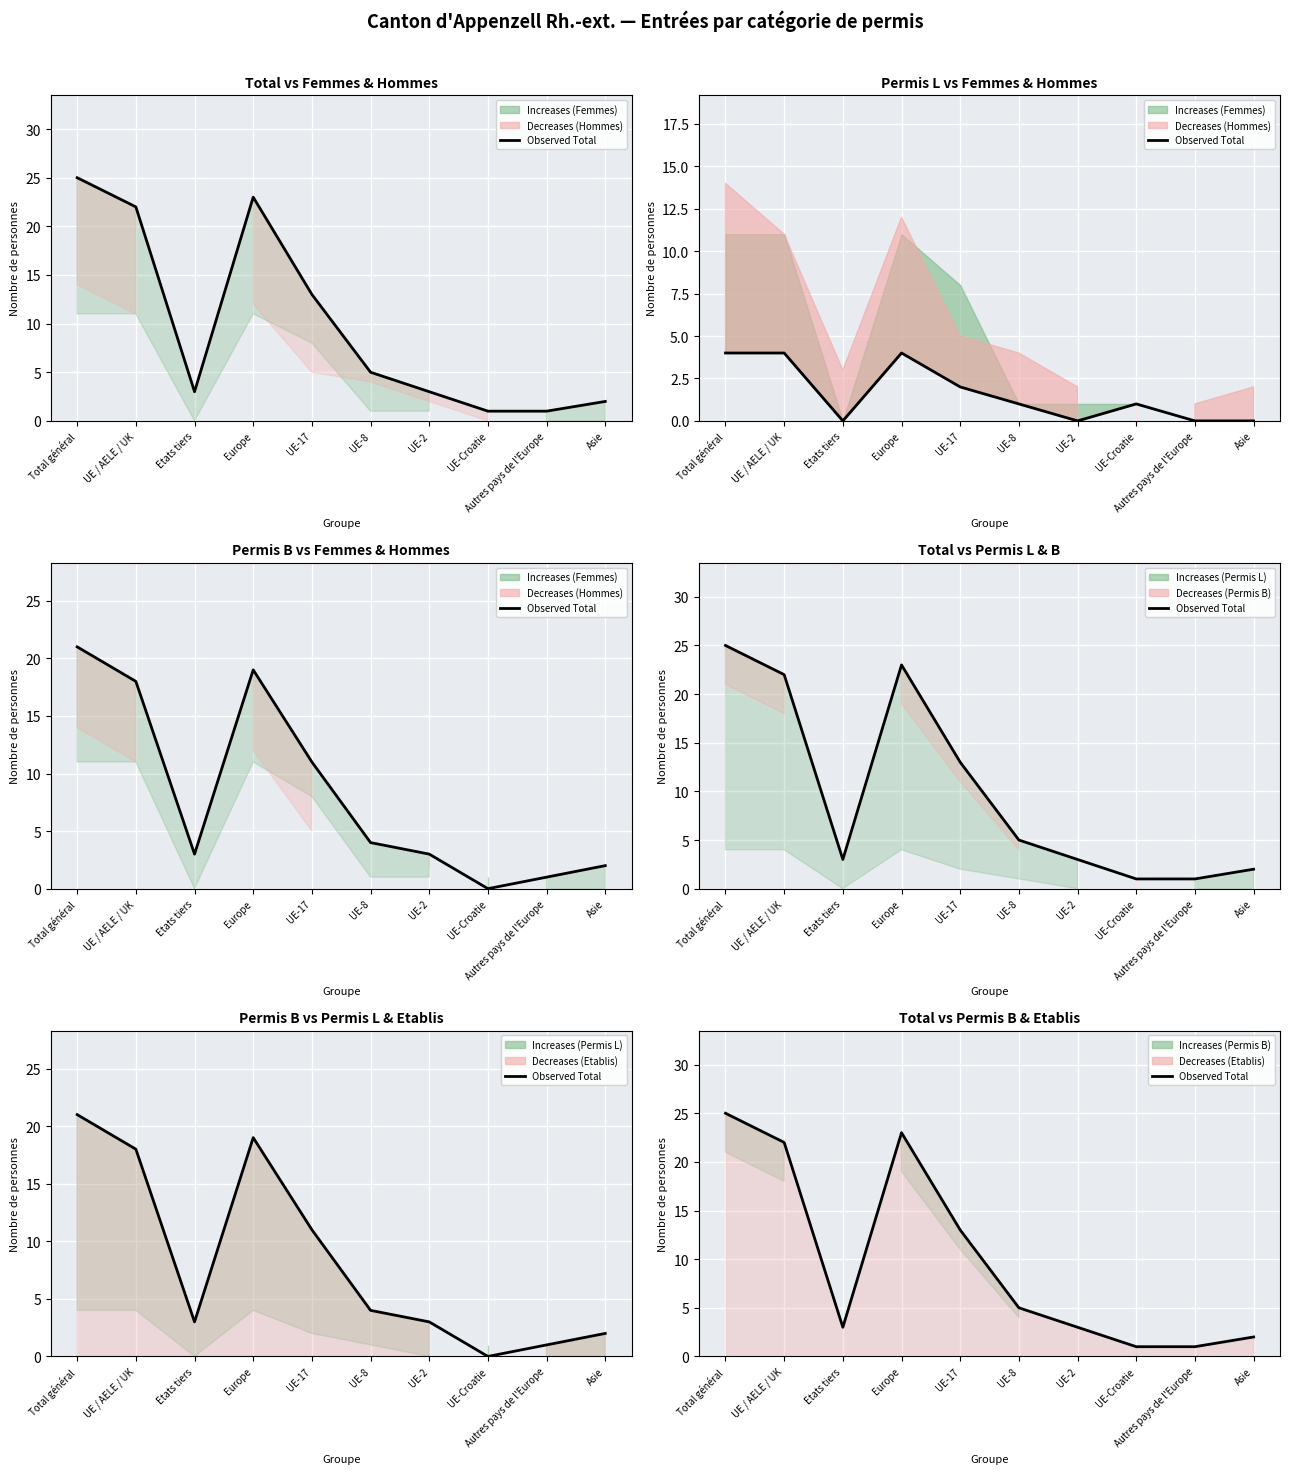

Reading left to right, what are all the values shown in this chart?

Total général=25	UE / AELE / UK=22	Etats tiers=3	Europe=23	UE-17=13	UE-8=5	UE-2=3	UE-Croatie=1	Autres pays de l'Europe=1	Asie=2